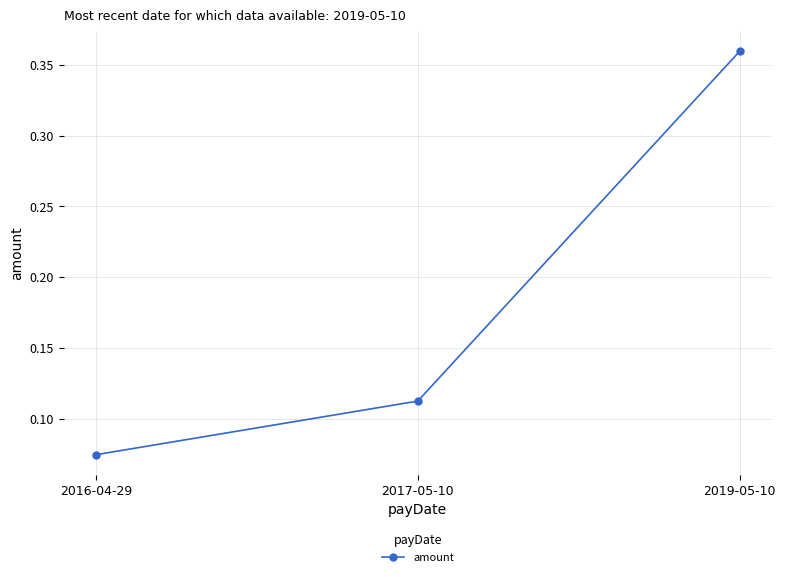

Does the chart display data point markers on the line(s)?

Yes